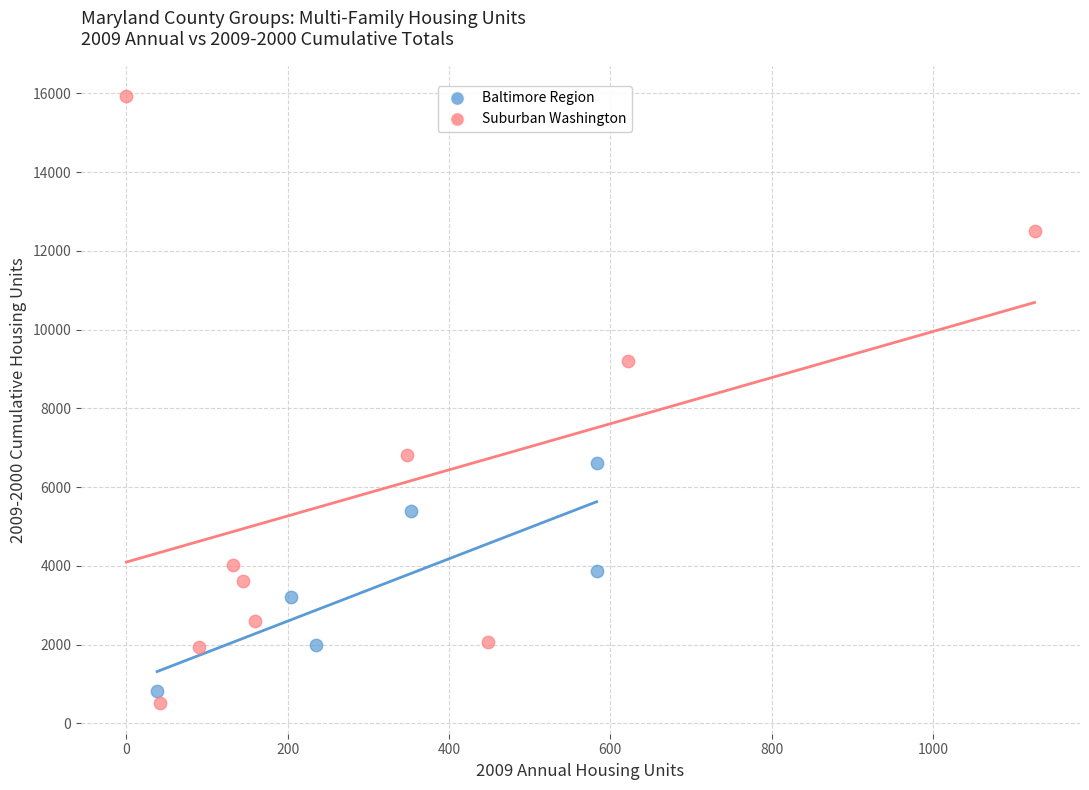

Which series has the largest Y range (max minus min)?

Suburban Washington